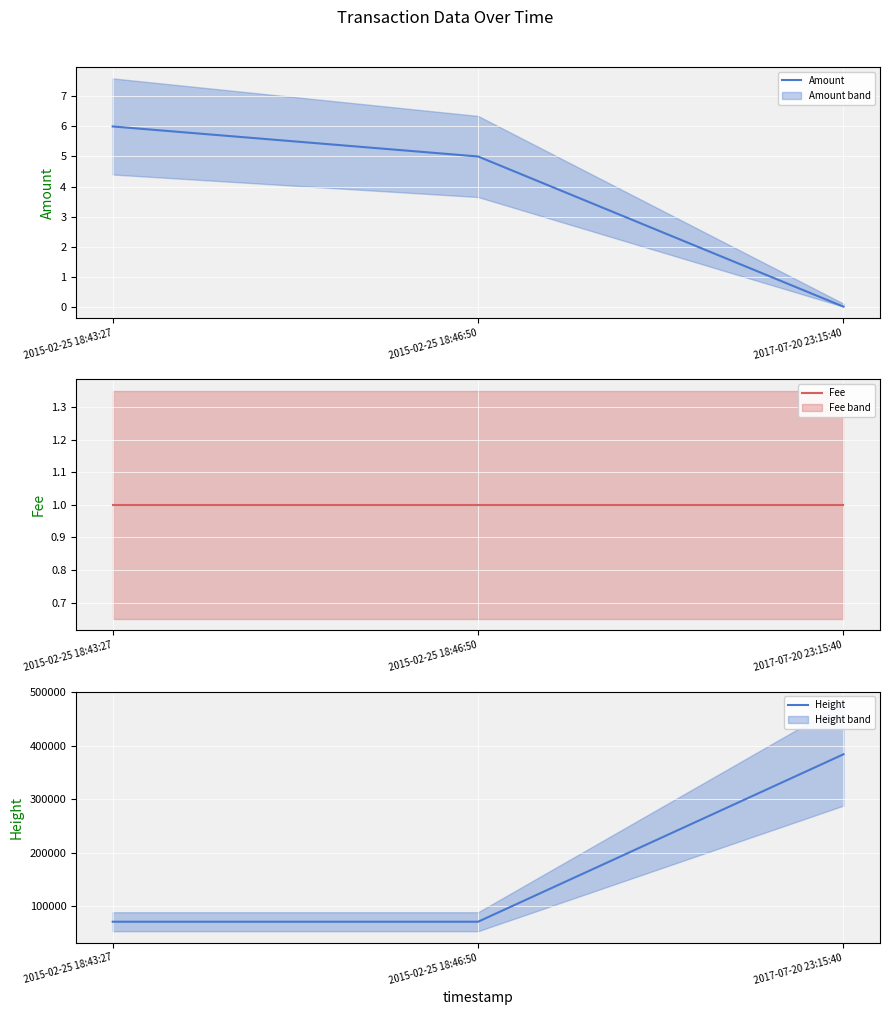

Reading left to right, what are all the values shown in this chart?

Amount: 6	5	0
Fee: 1	1	1
Height: 70894	70896	383936